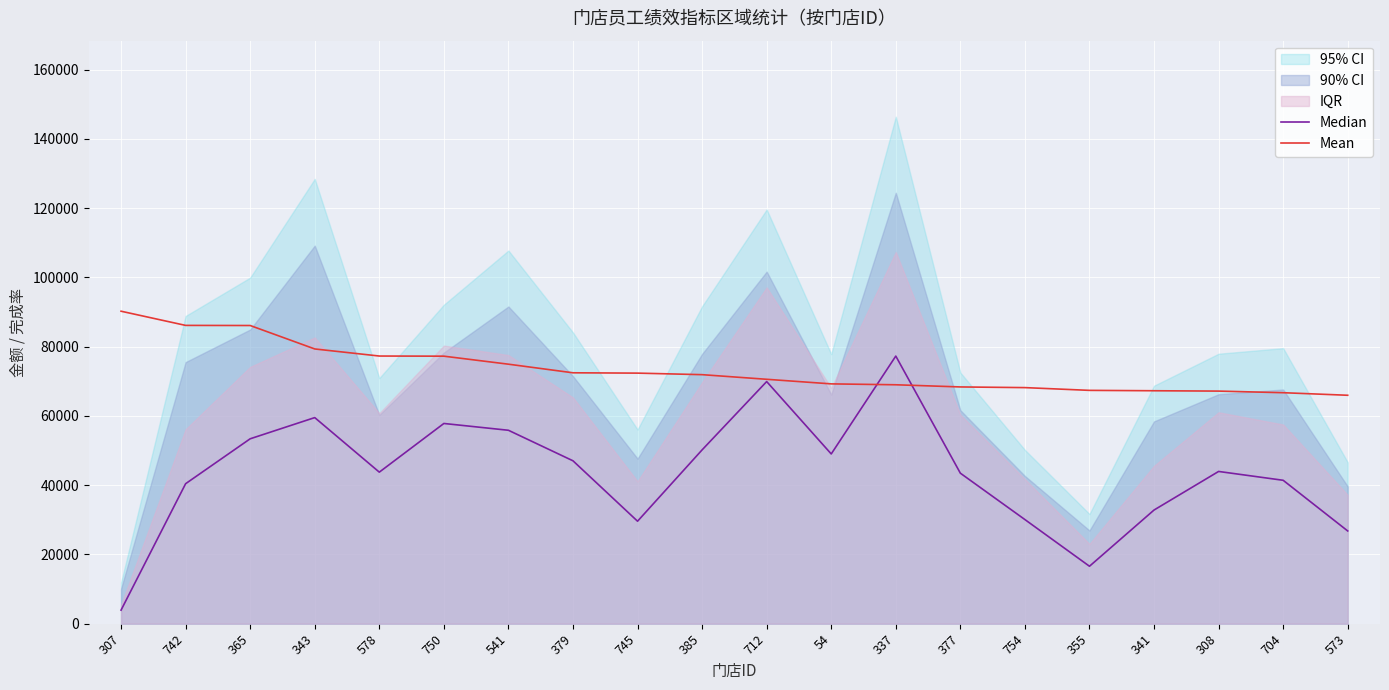

Which series has the largest total across all categories?

Mean